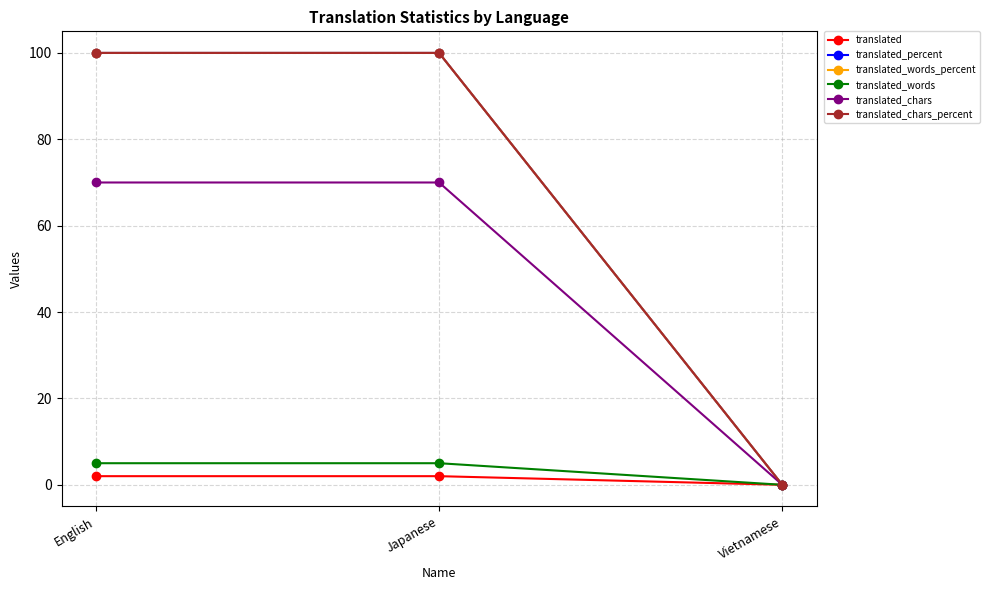

Is this an area chart (filled region under the line)?

No